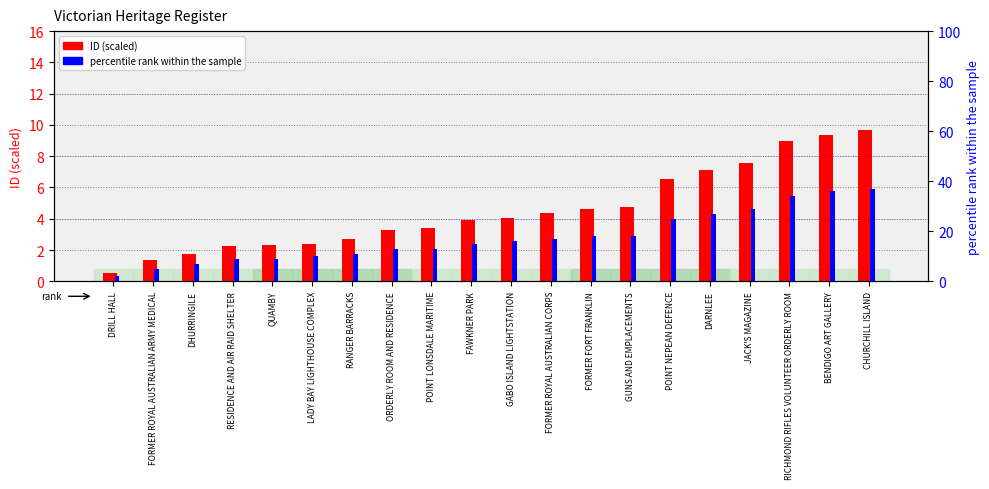

What is the difference between the percentile rank within the sample values at FORMER FORT FRANKLIN and FAWKNER PARK?

3.0